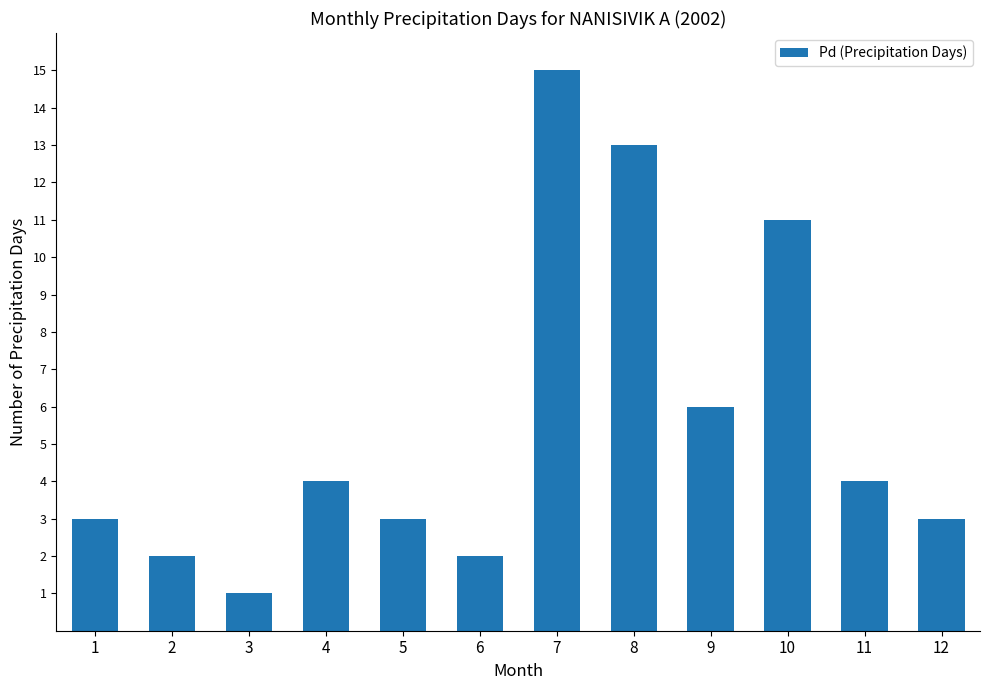

Reading left to right, list all the values displayed in this chart.

3	2	1	4	3	2	15	13	6	11	4	3